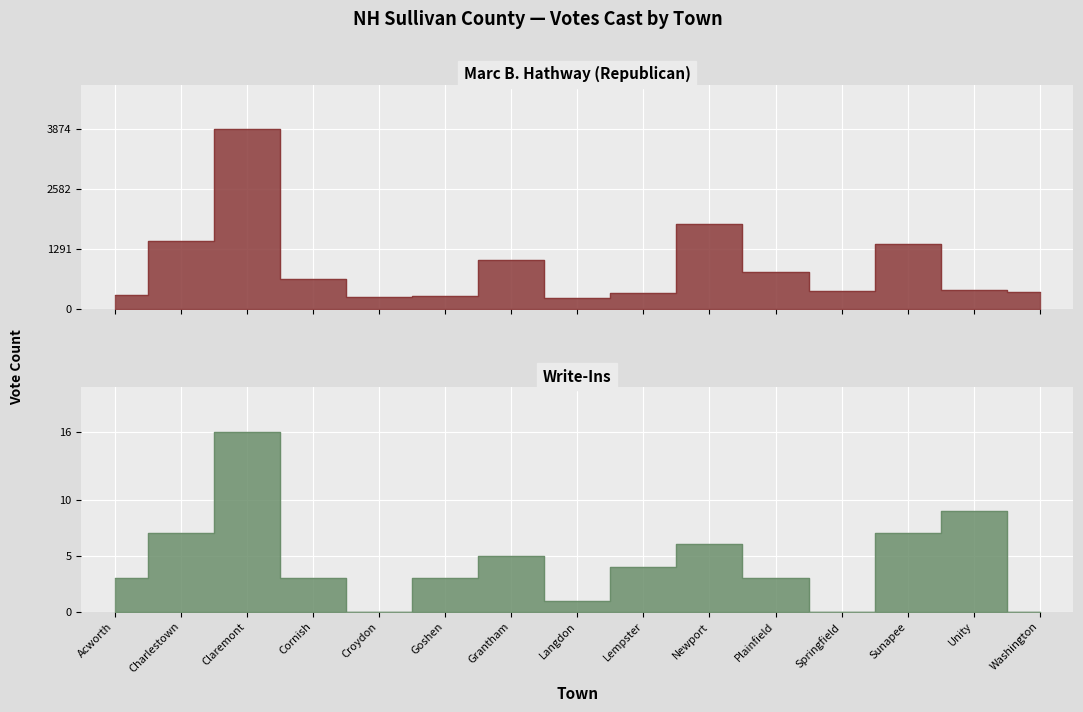

The Marc B. Hathway (Republican) series shows 275 at Goshen. True or false?

True